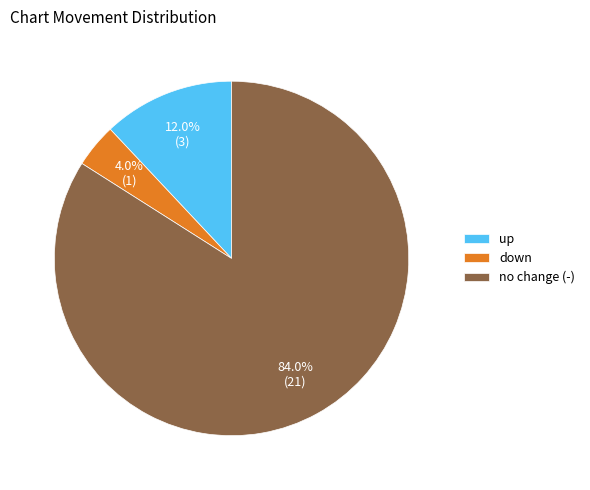

Rank the categories by value from highest to lowest.

no change (-), up, down